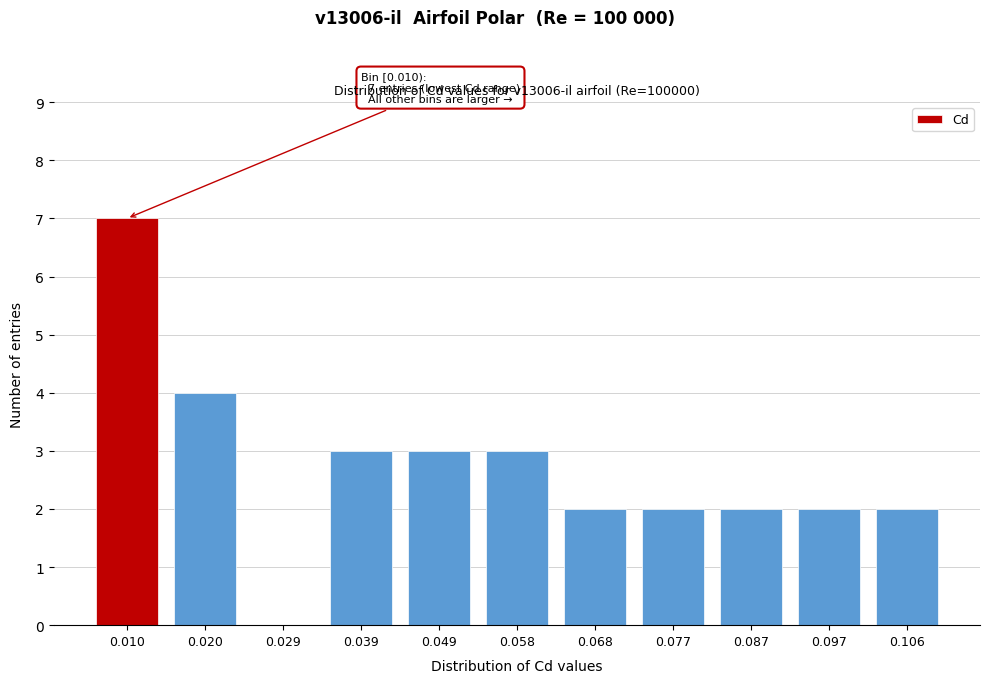

Reading right to left, list all the values displayed in this chart.

0.106=2	0.097=2	0.087=2	0.077=2	0.068=2	0.058=3	0.049=3	0.039=3	0.029=0	0.020=4	0.010=7